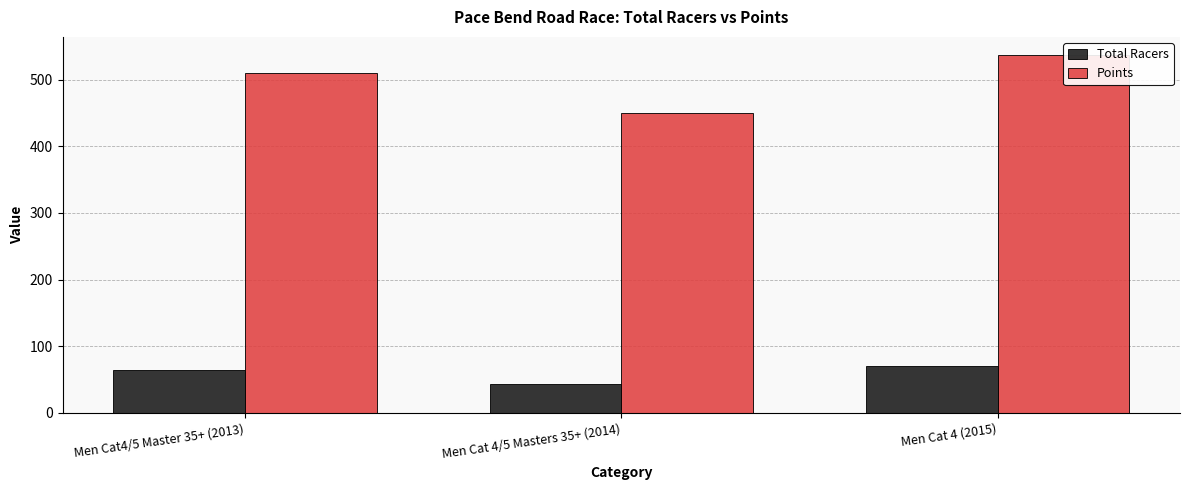

Which series changed the most between Men Cat 4/5 Masters 35+ (2014) and Men Cat 4 (2015)?

Points